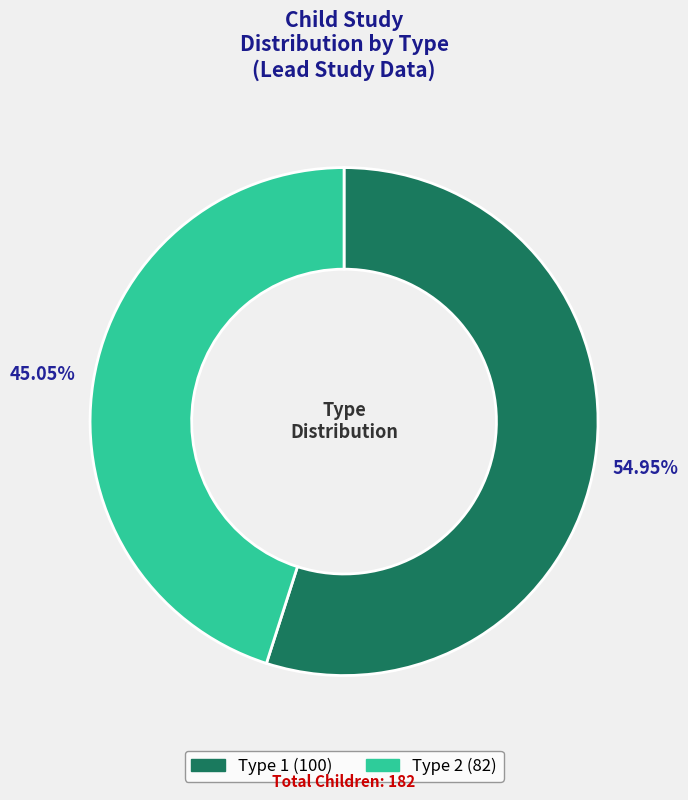

Which has a higher value, Type 1 or Type 2?

Type 1